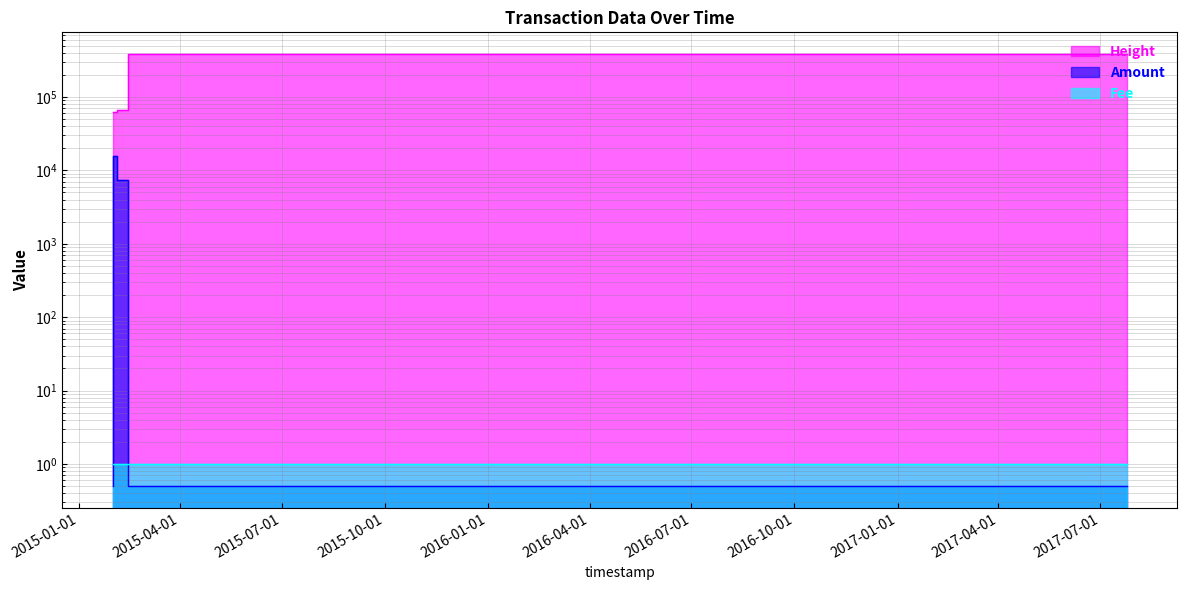

What is the value of the Amount point at the 1st from the left?

0.5